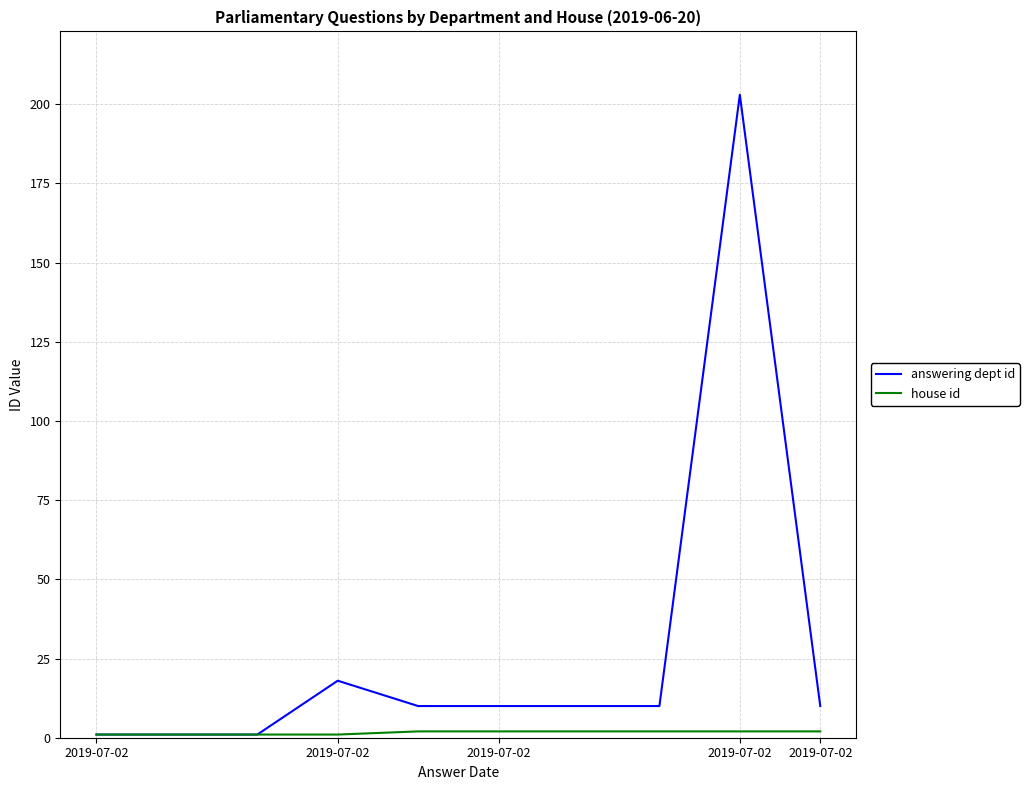

Which series has the largest total across all categories?

answering dept id